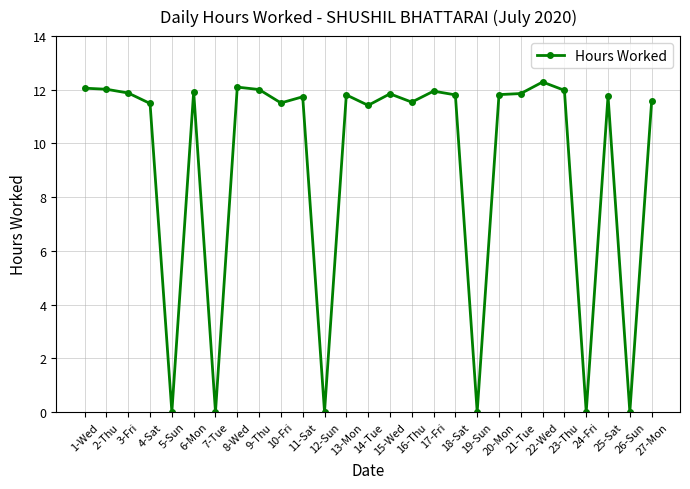

The value at 10-Fri is 11.5. True or false?

True